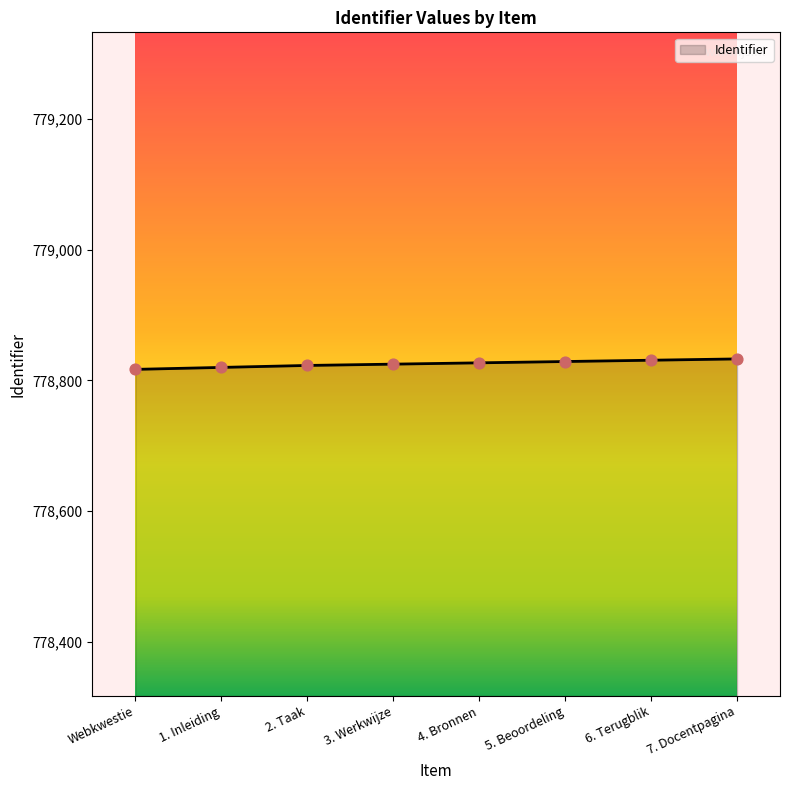

What is the change in value from Webkwestie to 2. Taak?

+6